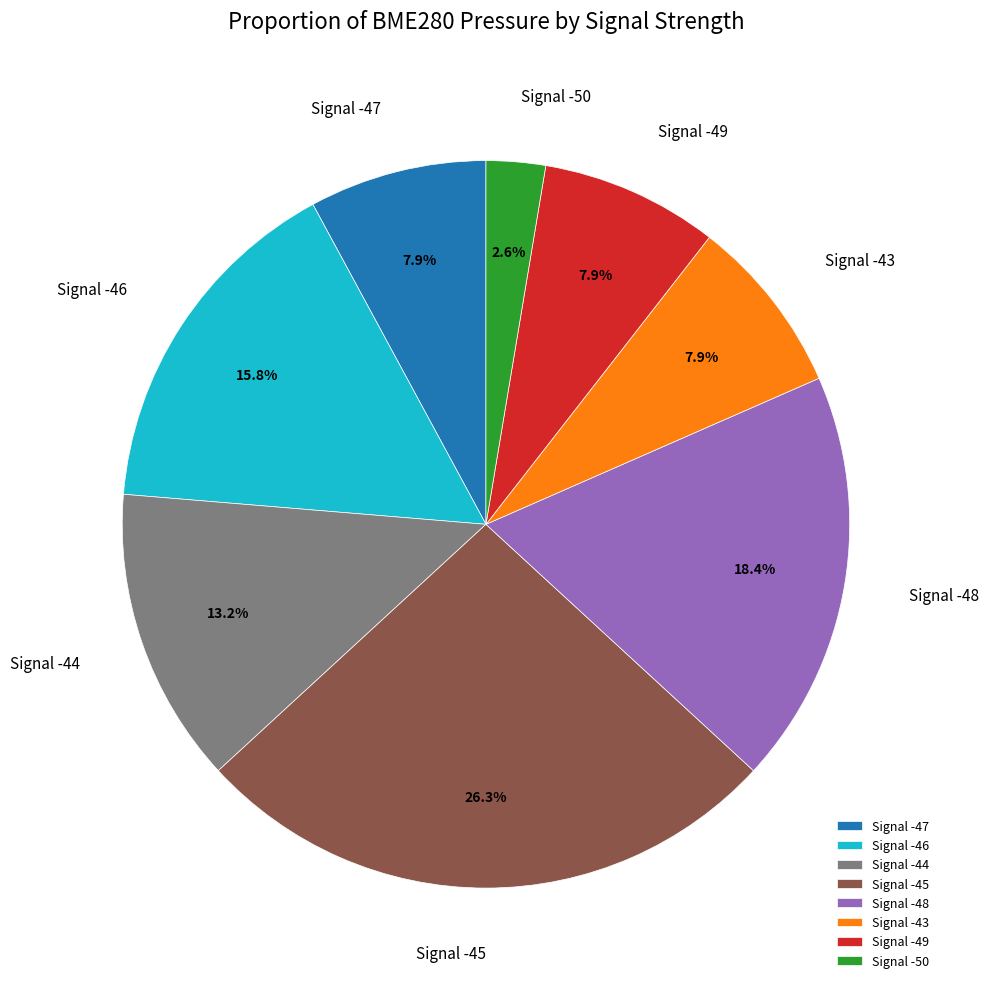

Between Signal -48 and Signal -49, which is larger?

Signal -48